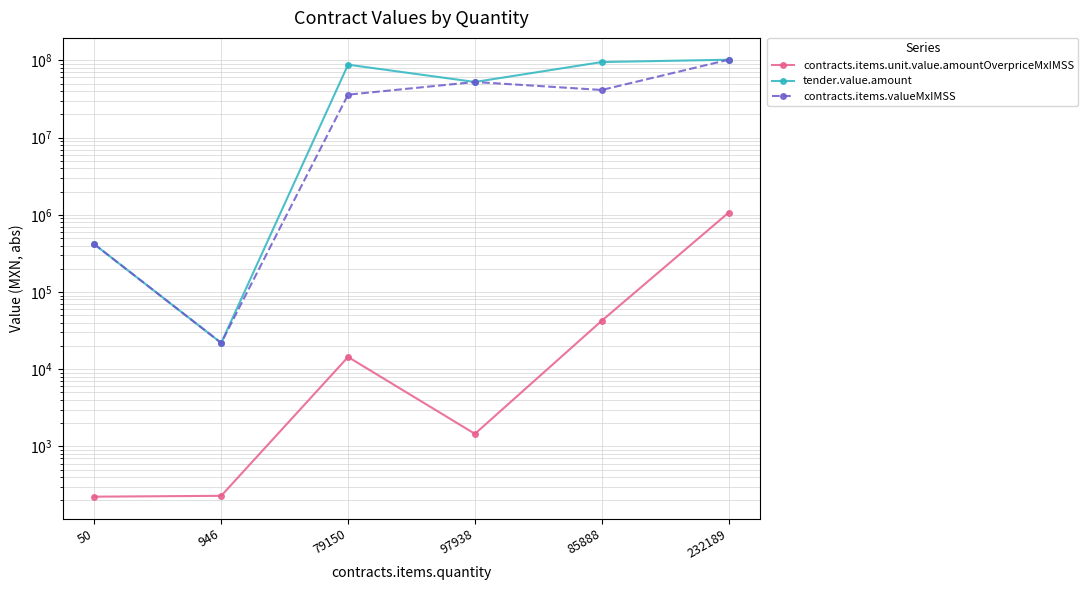

Which category has the lowest value in the contracts.items.valueMxIMSS series?

946